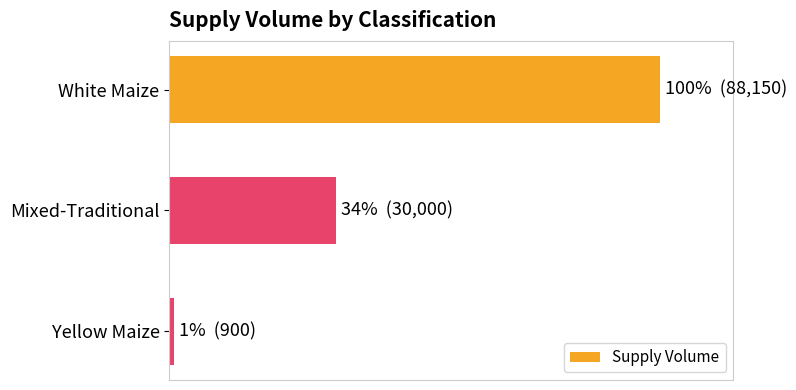

Are the bars horizontal?

Yes